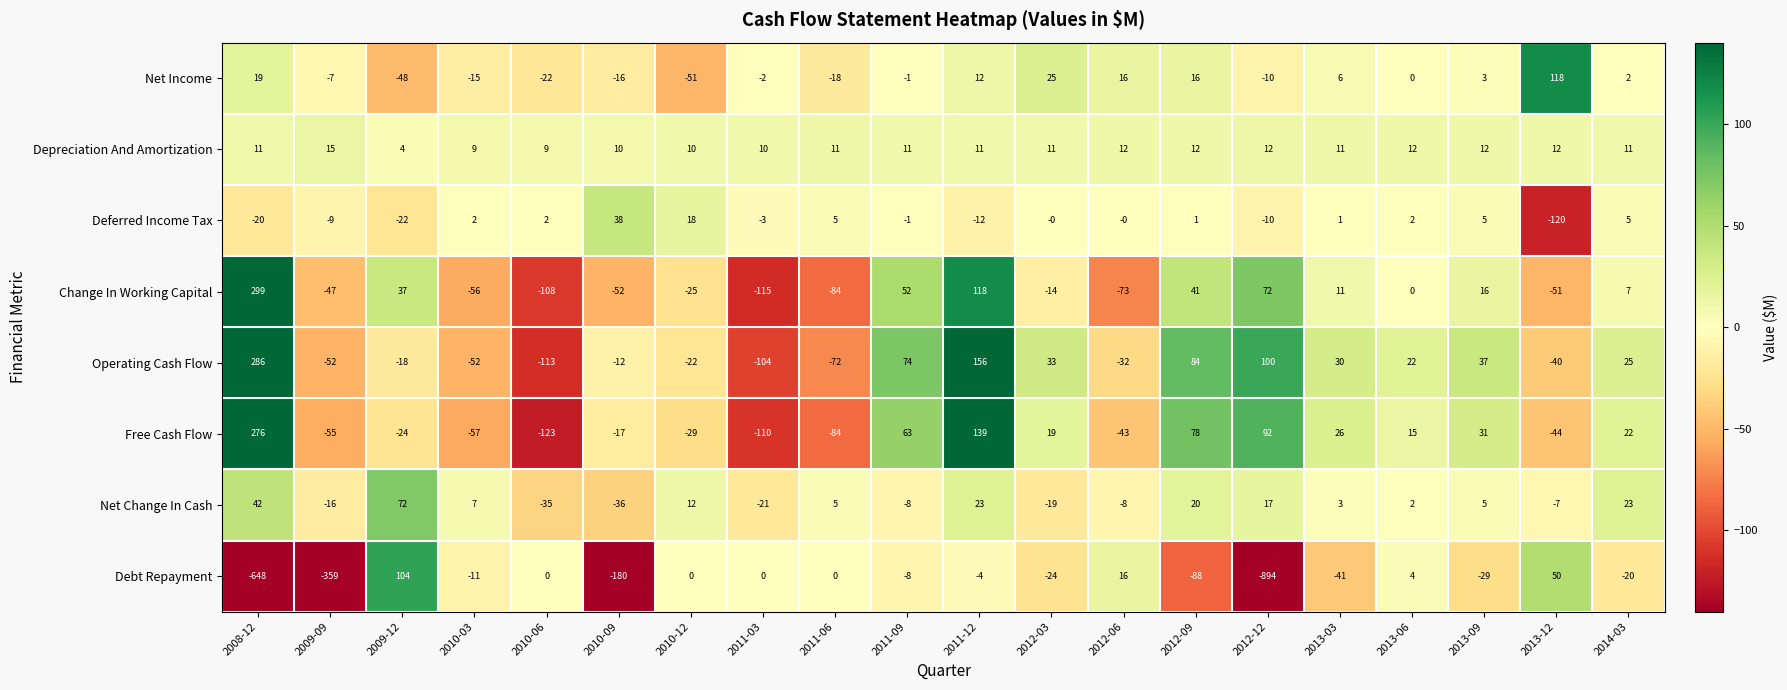

The Debt Repayment series shows -648 at 2008-12. True or false?

True